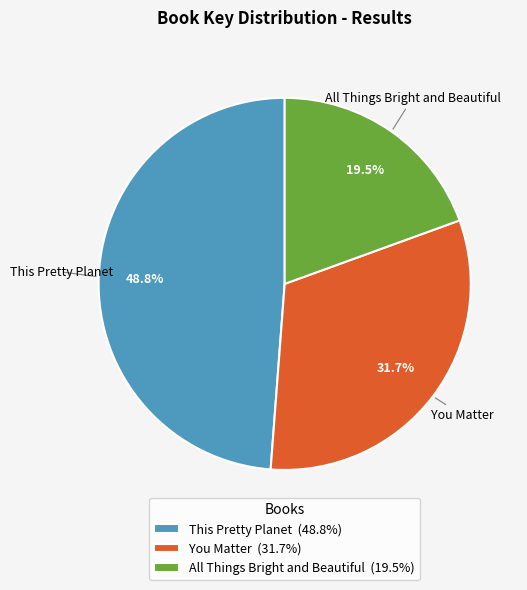

Is it true that You Matter is 38% of the pie?

False